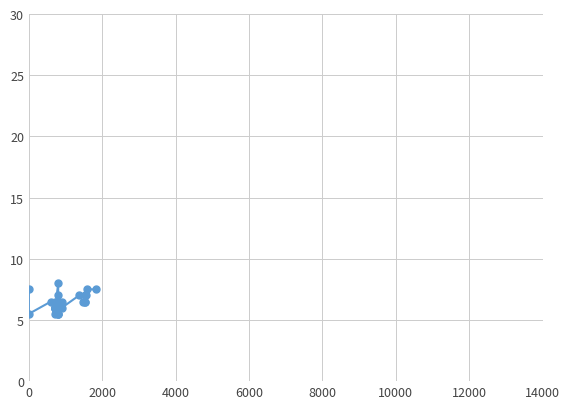

How many interior local valleys (lower than both neighbors) does the data have?

3